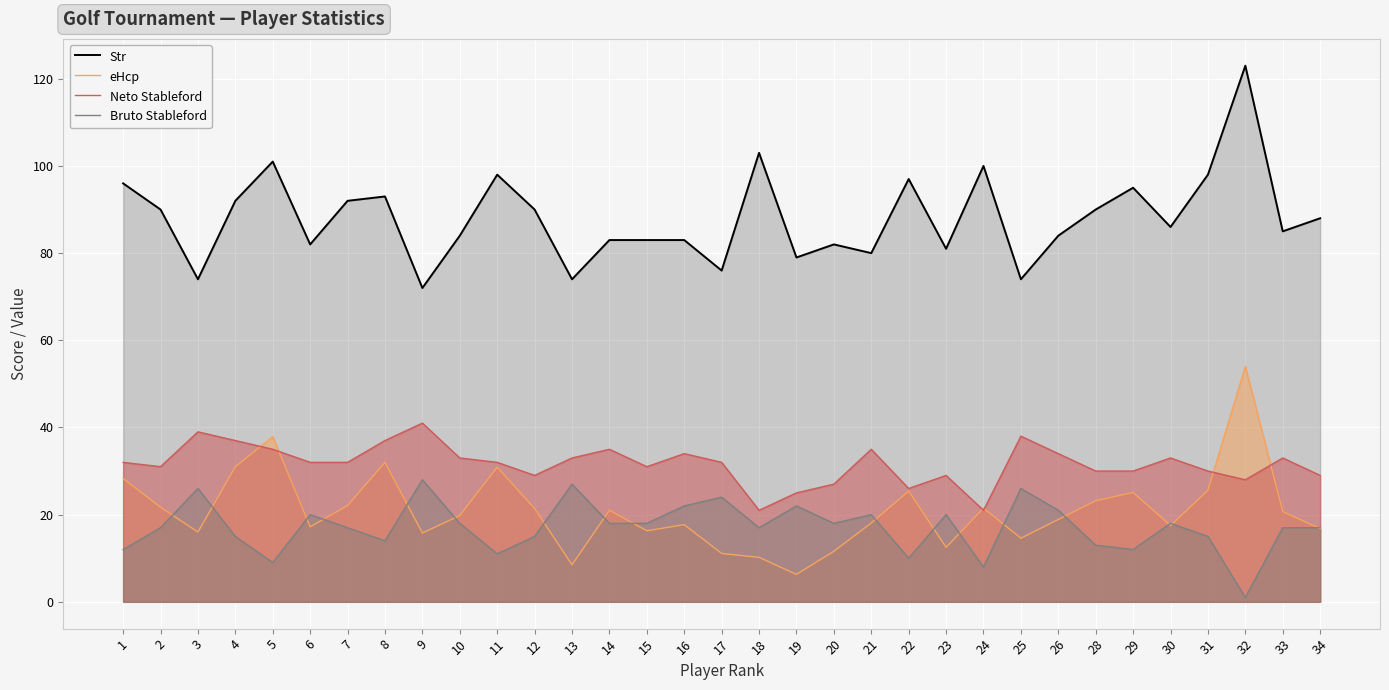

How many lines are shown in the chart?

4